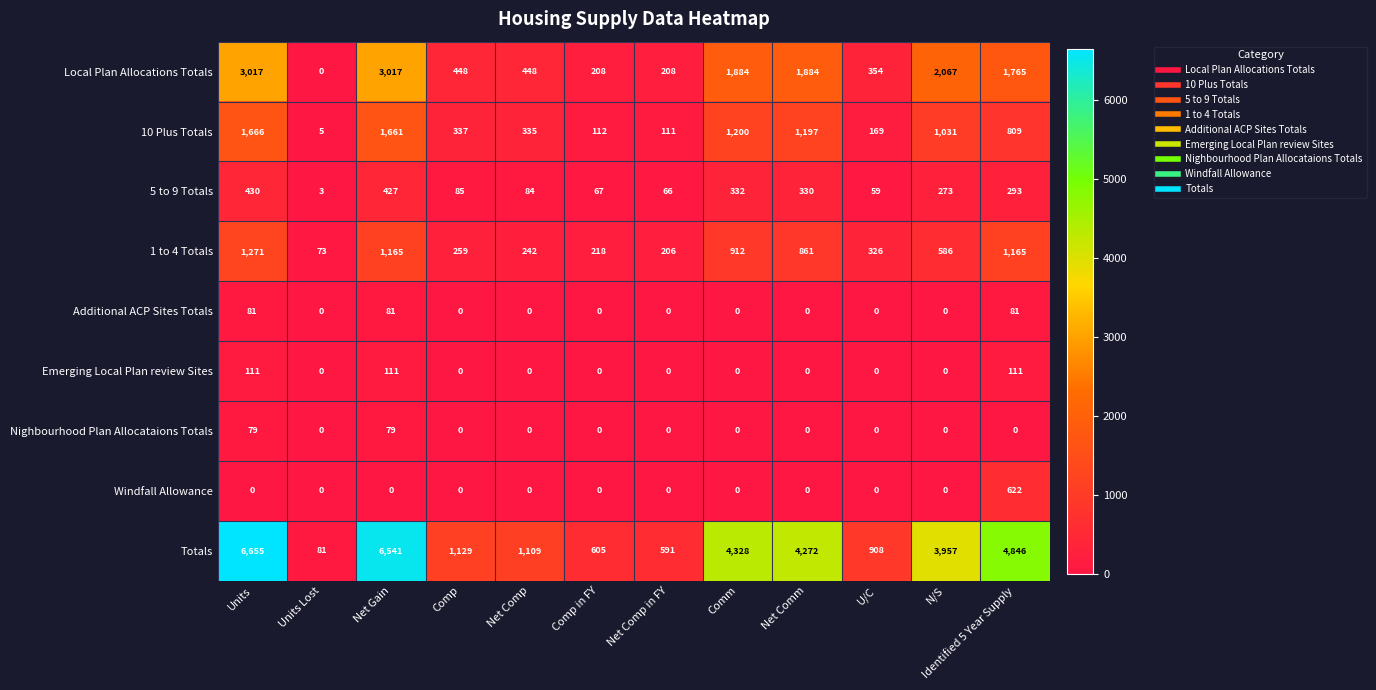

True or false: Local Plan Allocations Totals has a value of 5427 at Units.

False